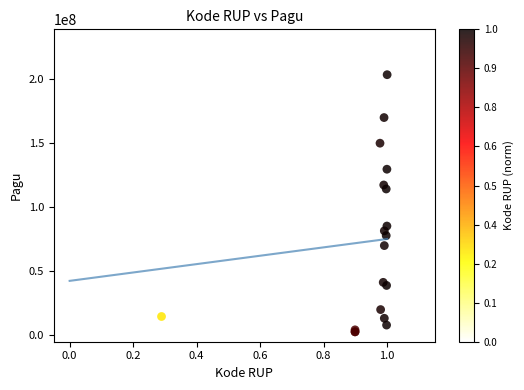

What Y value in the scatter plot is closest to 108830000?

114296000